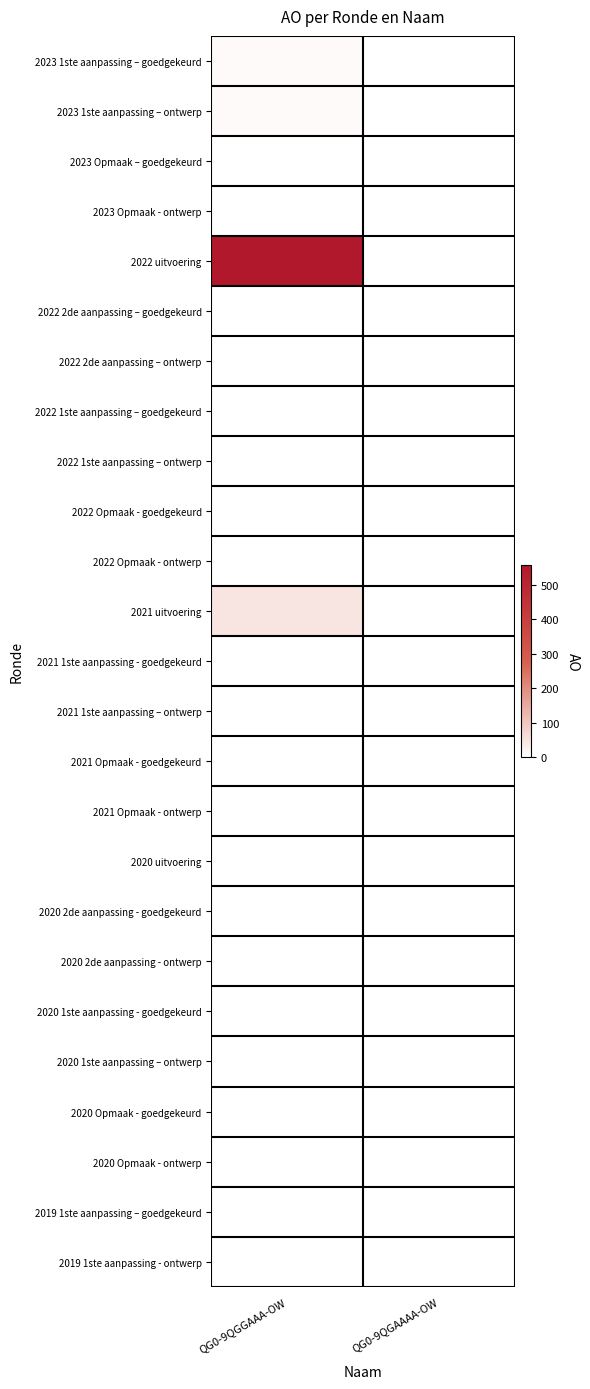

Count the number of categories in the chart.

2